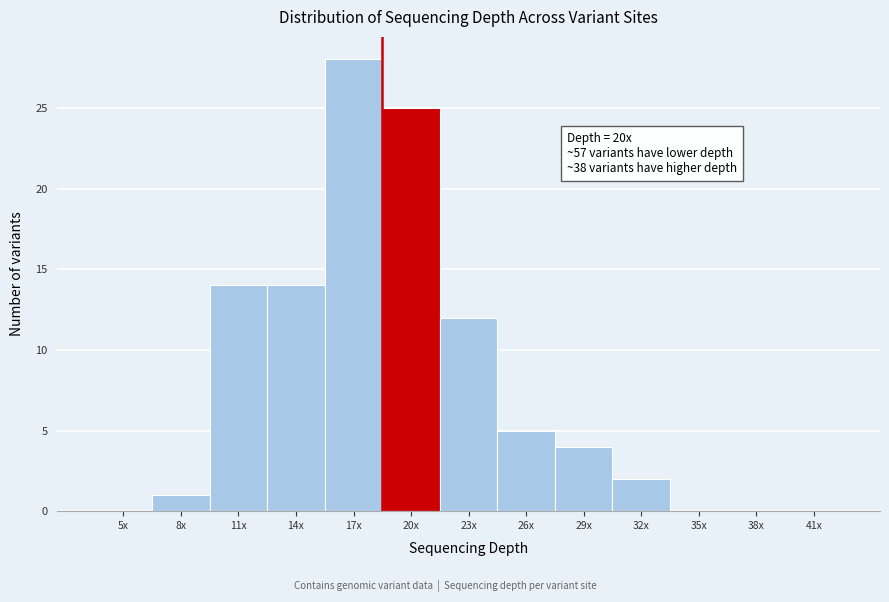

Which has a higher value, 29x or 5x?

29x